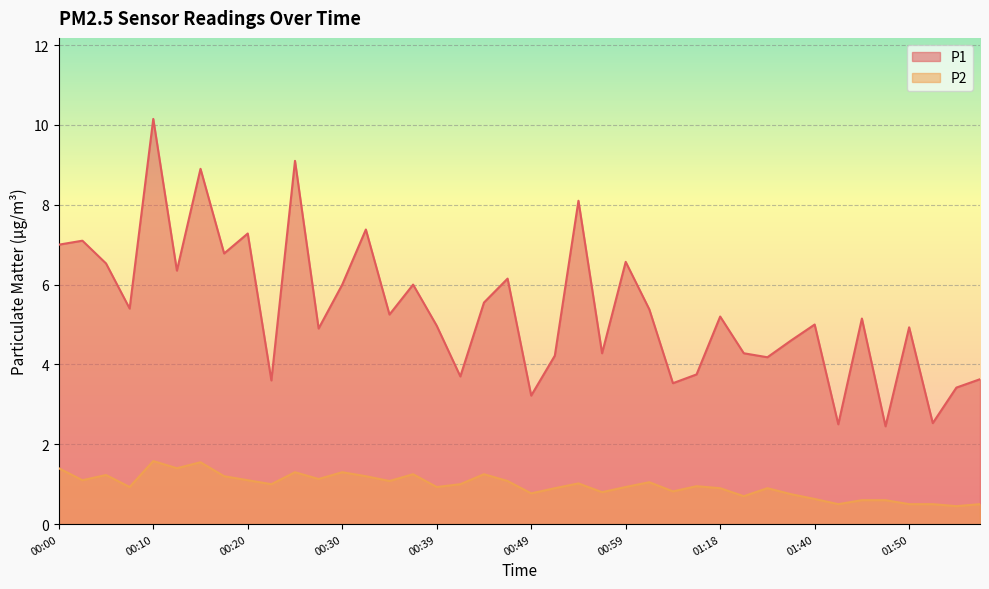

Rank the categories by P1 value from lowest to highest.

01:47, 01:42, 01:52, 00:49, 01:57, 01:04, 00:22, 02:00, 00:42, 01:15, 01:32, 00:52, 00:57, 01:27, 01:37, 00:27, 01:50, 00:39, 01:40, 01:45, 01:18, 00:35, 01:02, 00:08, 00:44, 00:30, 00:37, 00:47, 00:13, 00:05, 00:59, 00:17, 00:00, 00:03, 00:20, 00:32, 00:54, 00:15, 00:25, 00:10